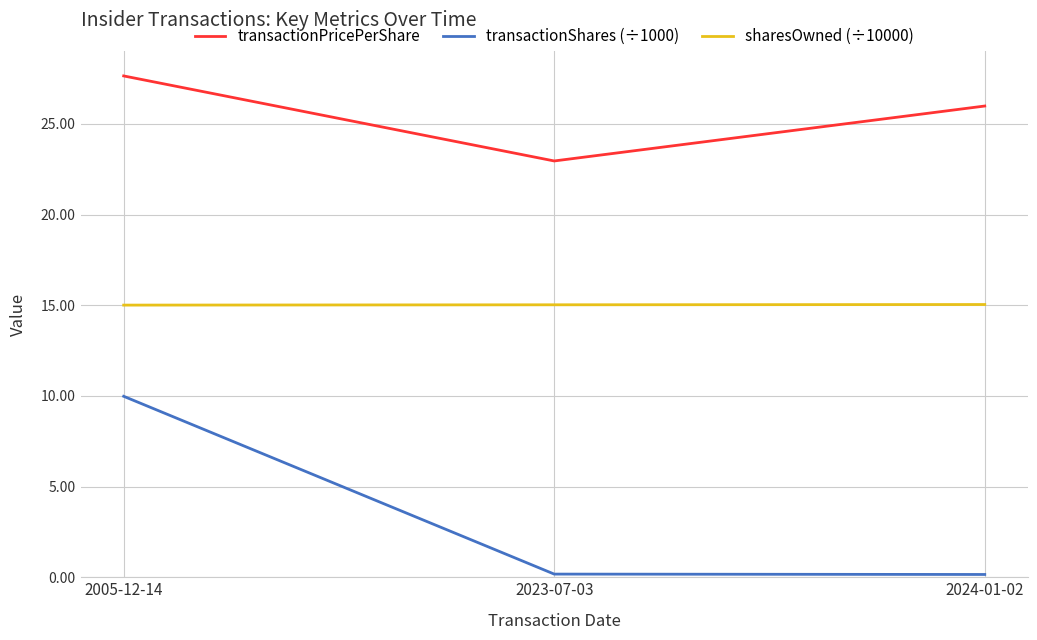

Which series has the widest spread of values?

transactionShares (÷1000)